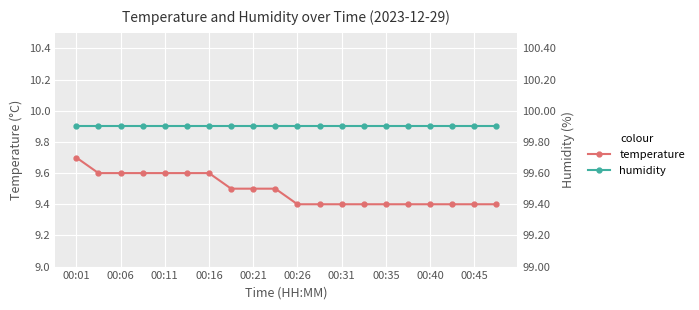

What is the minimum value for temperature?

9.4